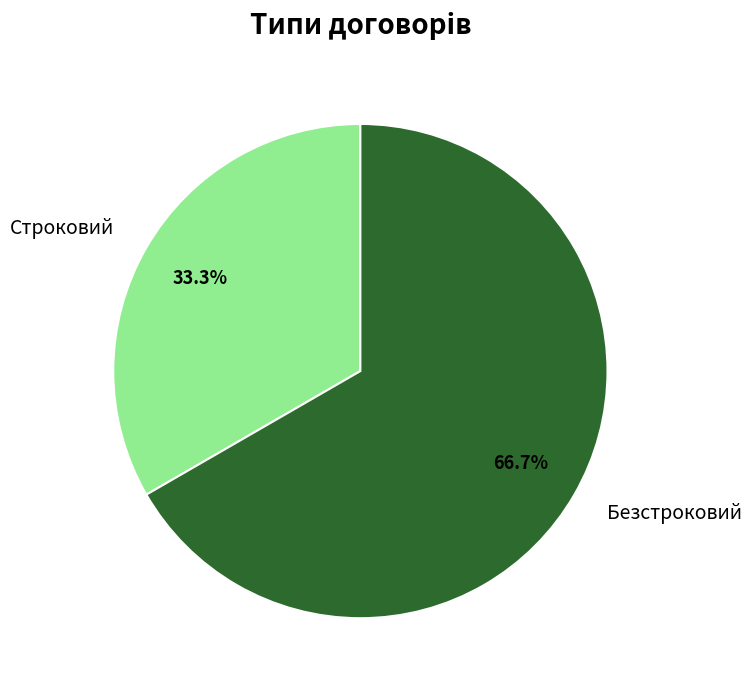

Combined, what portion of the pie is Безстроковий and Строковий?

100.0%